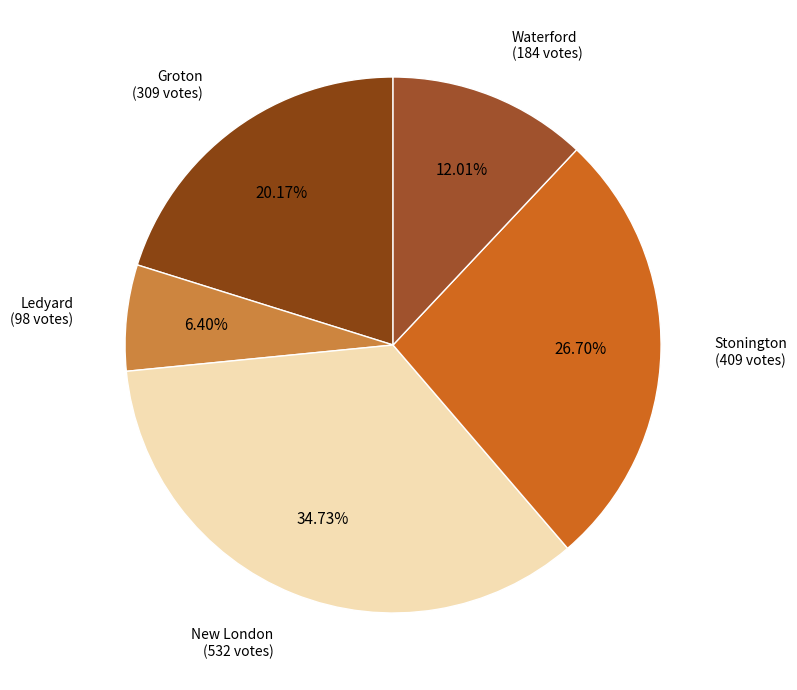

Is there a majority slice in this chart?

No